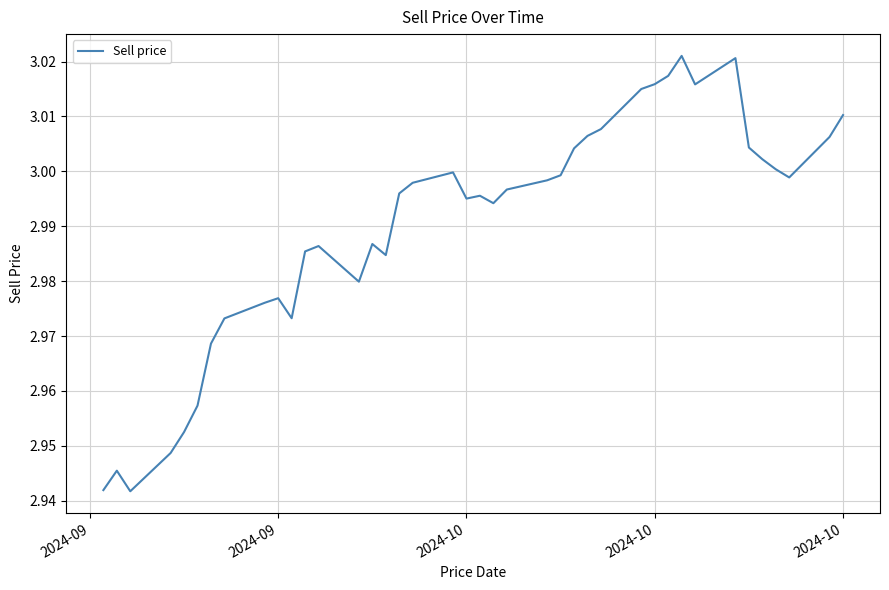

How many interior local valleys (lower than both neighbors) does the data have?

8